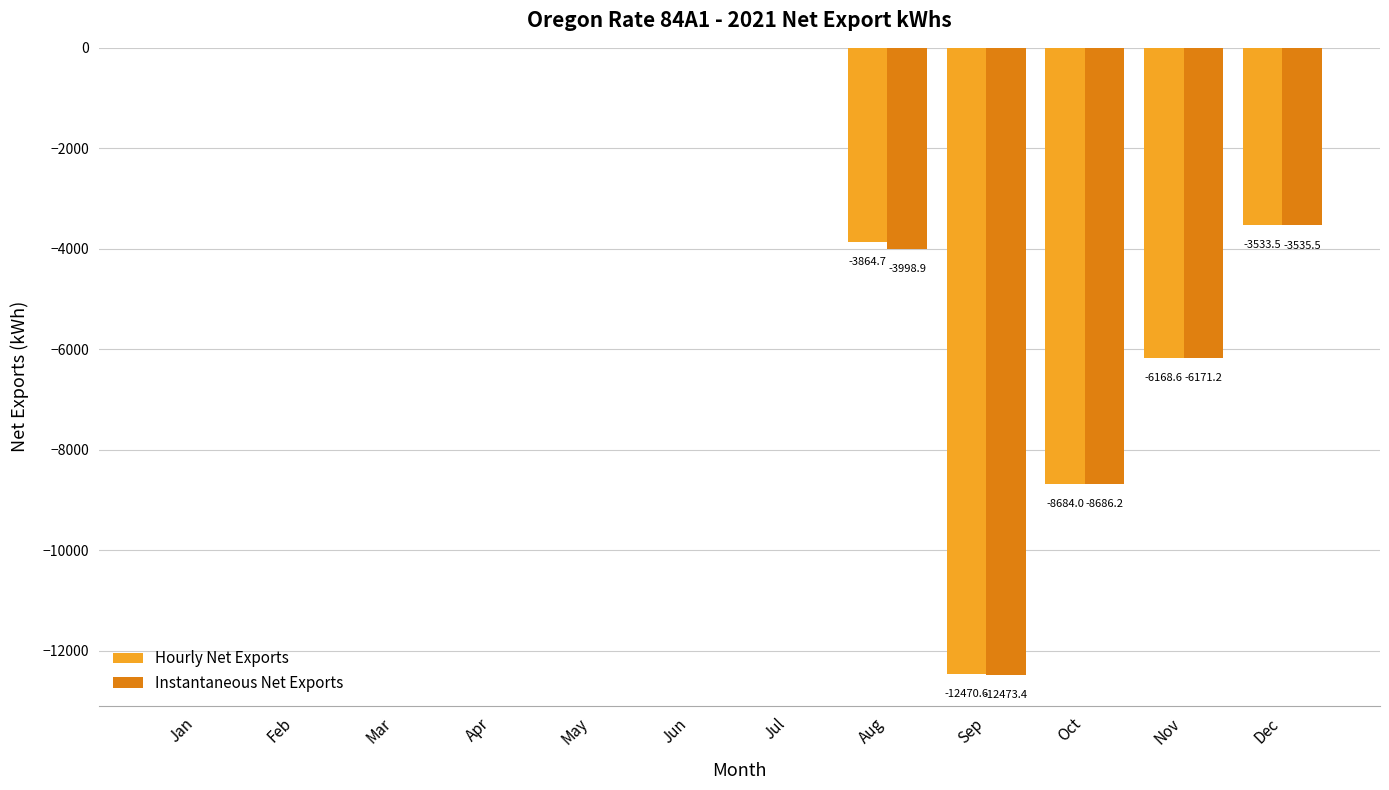

What is the sum of all Instantaneous Net Exports values?

-34865.2